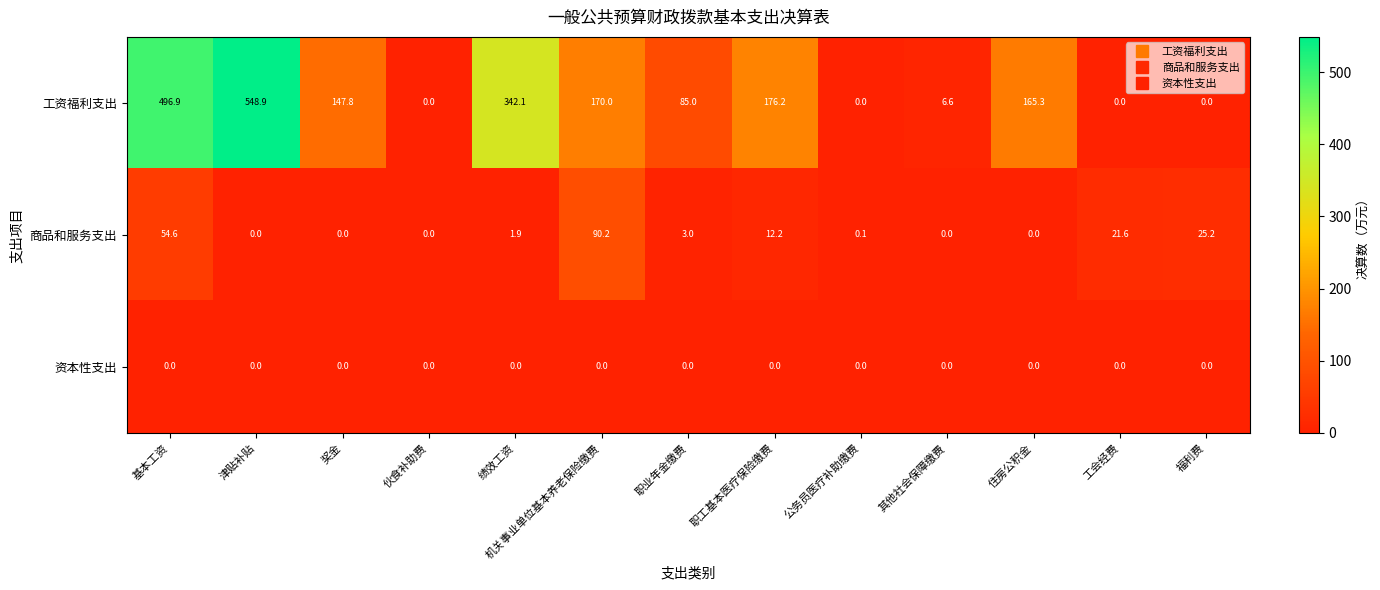

Count the number of data series in this chart.

3